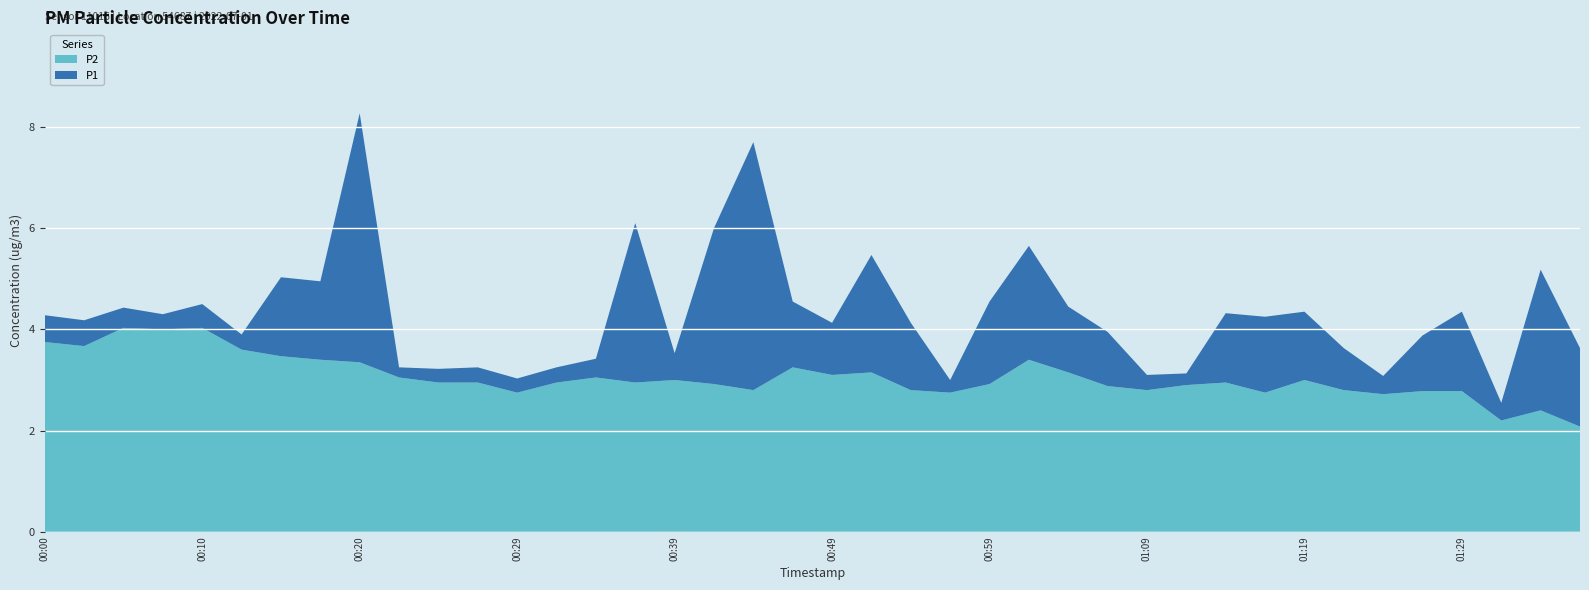

Reading left to right, transcribe all the data shown in this chart.

P1: 4.3	4.2	4.4	4.3	4.5	3.9	5.0	5.0	8.3	3.2	3.2	3.2	3.0	3.2	3.4	6.1	3.5	6.0	7.7	4.5	4.1	5.5	4.1	3.0	4.5	5.7	4.5	4.0	3.1	3.1	4.3	4.2	4.3	3.6	3.1	3.9	4.3	2.5	5.2	3.6
P2: 3.8	3.7	4.0	4.0	4.0	3.6	3.5	3.4	3.4	3.0	3.0	3.0	2.8	3.0	3.0	3.0	3.0	2.9	2.8	3.2	3.1	3.1	2.8	2.8	2.9	3.4	3.1	2.9	2.8	2.9	3.0	2.8	3.0	2.8	2.7	2.8	2.8	2.2	2.4	2.1